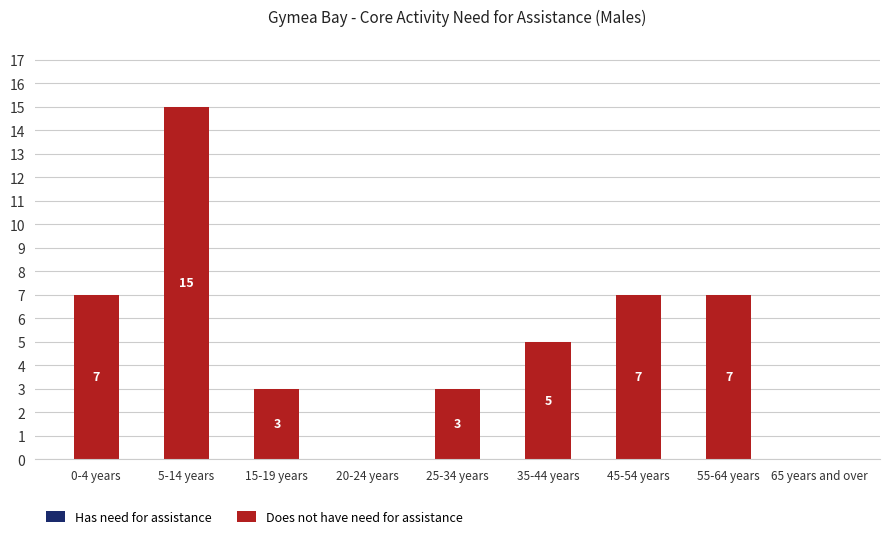

What is the maximum value shown in the chart?

15